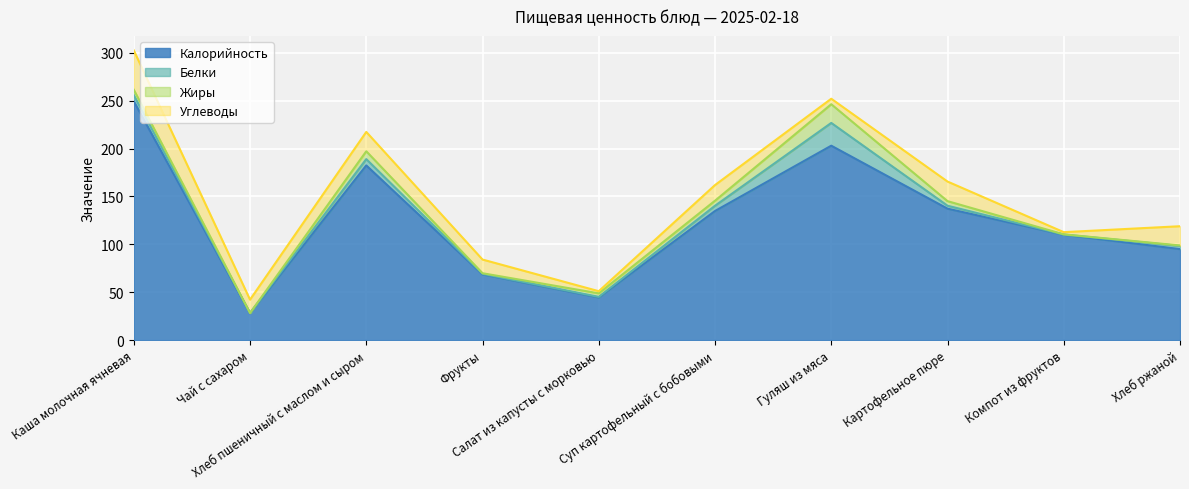

Reading left to right, what are all the values shown in this chart?

Калорийность: 249.4	28.0	182.4	68.6	44.5	134.8	203.0	137.2	110.0	95.0
Белки: 6.4	0.2	6.6	0.6	0.6	5.5	23.8	3.1	0.2	3.3
Жиры: 5.7	0.0	8.2	0.6	3.7	5.3	19.5	4.8	0.2	0.5
Углеводы: 41.1	14.0	20.2	14.3	2.2	16.3	5.7	20.4	2.3	20.1